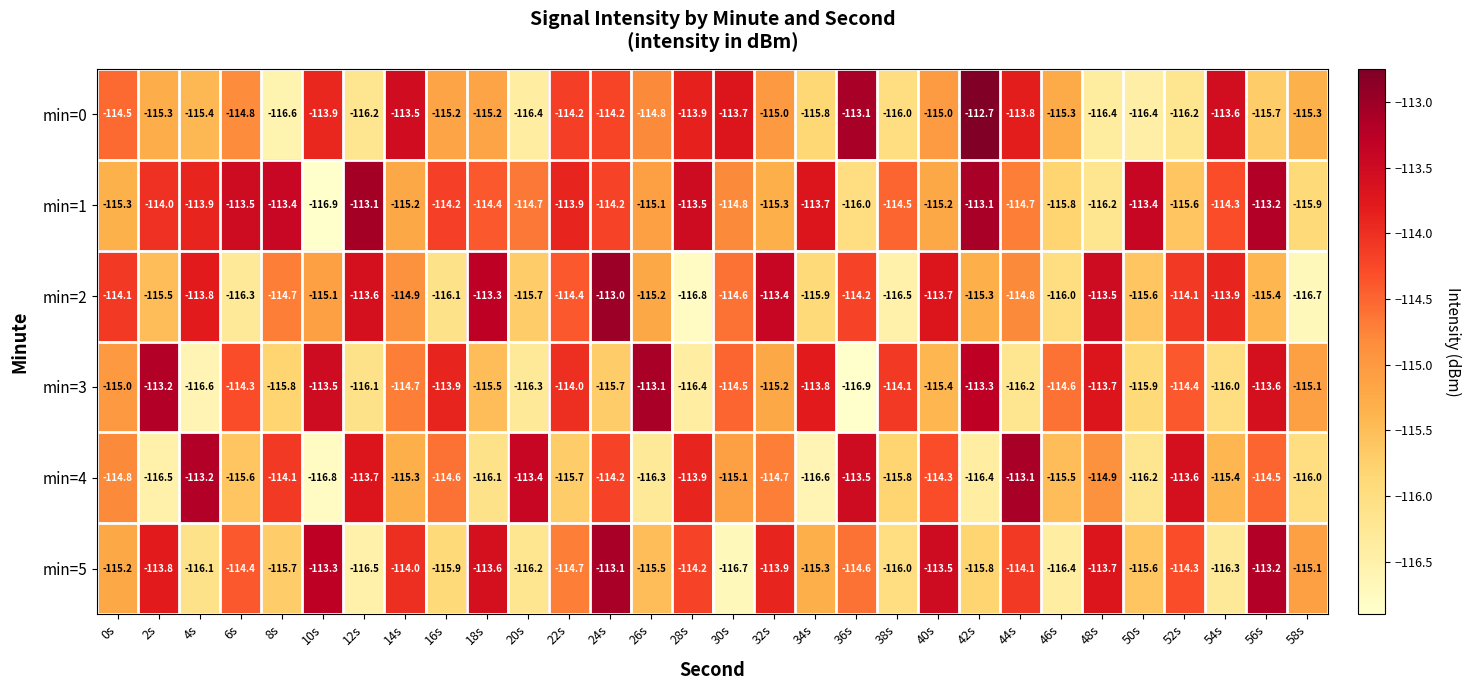

Which series changed the most between 18s and 52s?

min=4